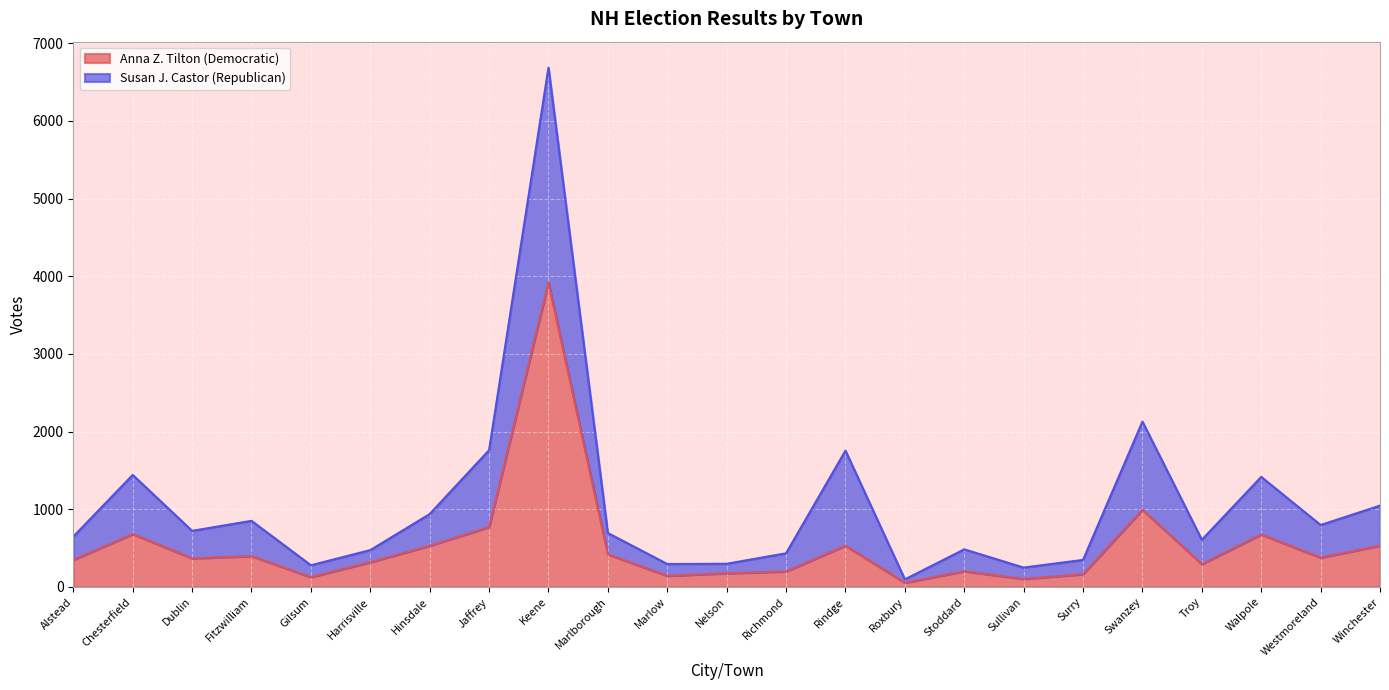

What is the label of the 21st point from the left?

Walpole